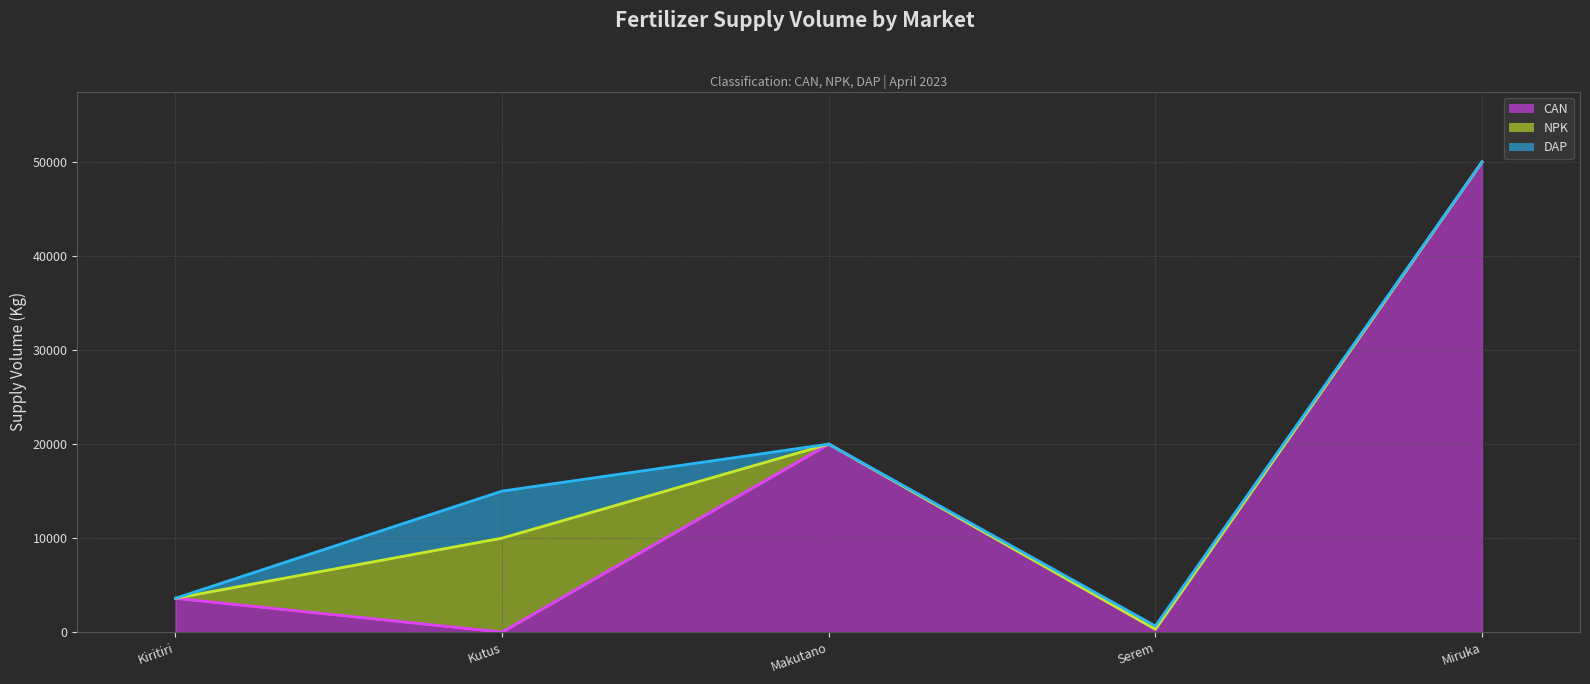

Reading left to right, what are all the values shown in this chart?

CAN line: Kiritiri=3600	Kutus=0	Makutano=20000	Serem=300	Miruka=50000
NPK line: Kiritiri=3600	Kutus=10000	Makutano=20000	Serem=300	Miruka=50000
DAP line: Kiritiri=3600	Kutus=15000	Makutano=20000	Serem=650	Miruka=50000